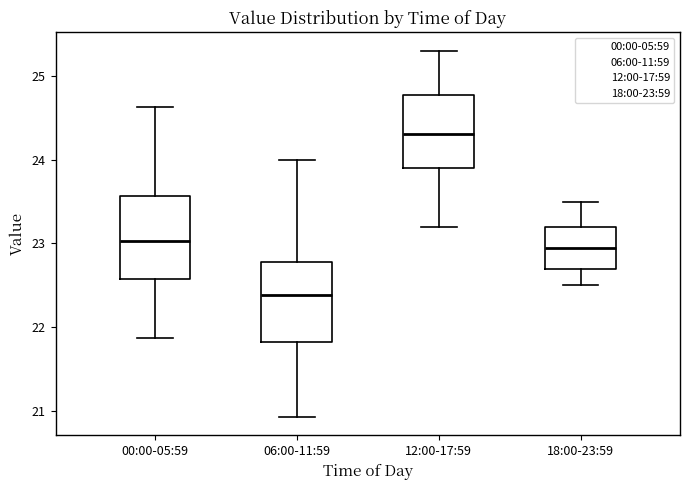

Where does the lower whisker of the box for 12:00-17:59 end on the y-axis? The values are not printed on the chart, so give them approximately, as read against the axis.

23.2